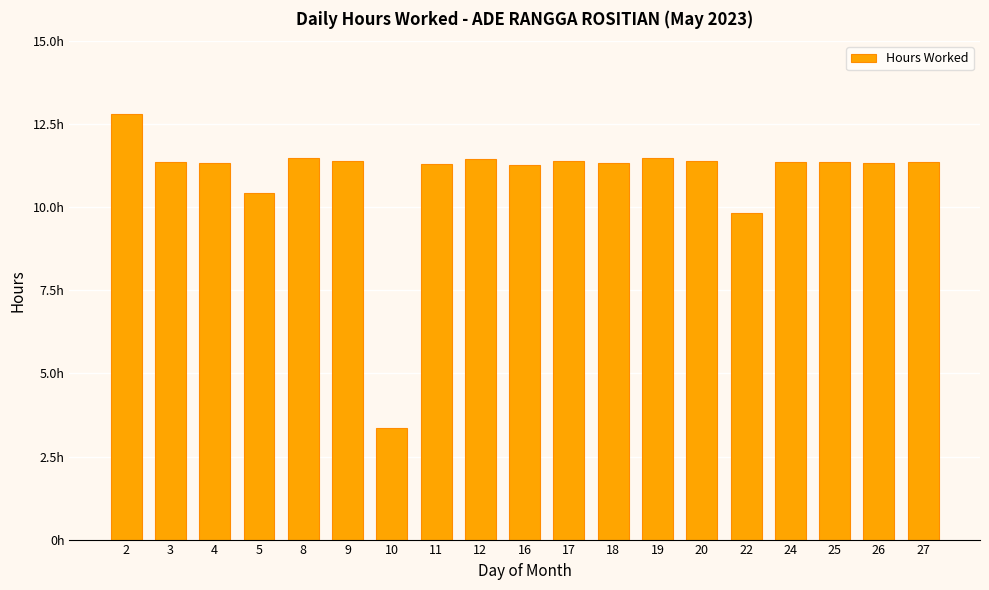

The chart shows a value of 4.9 at 4. True or false?

False